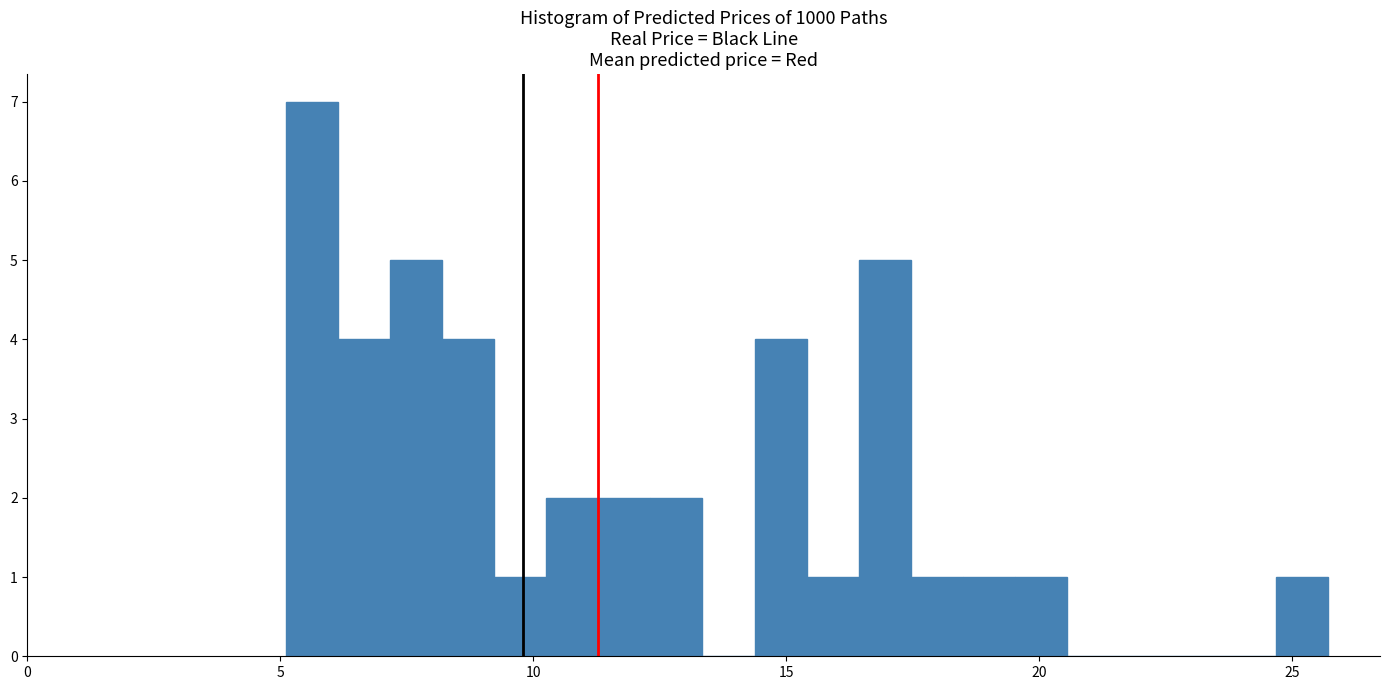

Read against the x-axis, roughly where is the centre of the tallest bar?

5.5